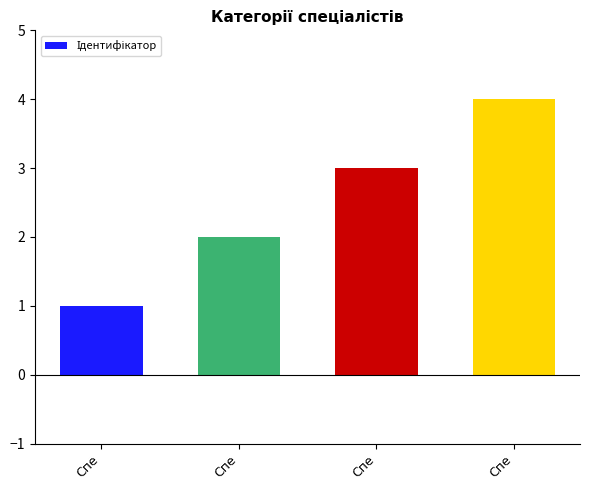

What is the approximate value at Спе?

1